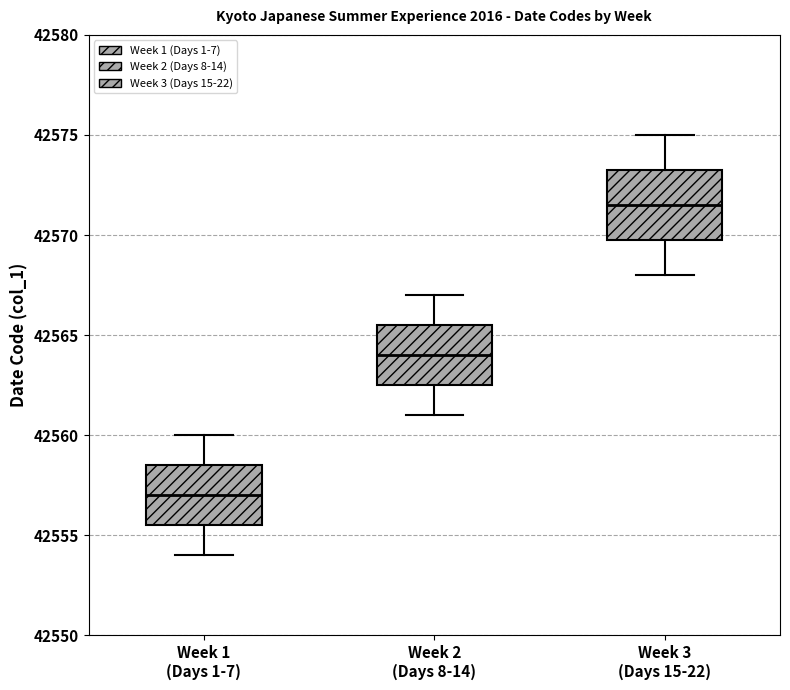

Where is the lower edge of the box for Week 3 (Days 15-22) on the y-axis? The values are not printed on the chart, so give them approximately, as read against the axis.

42570.0